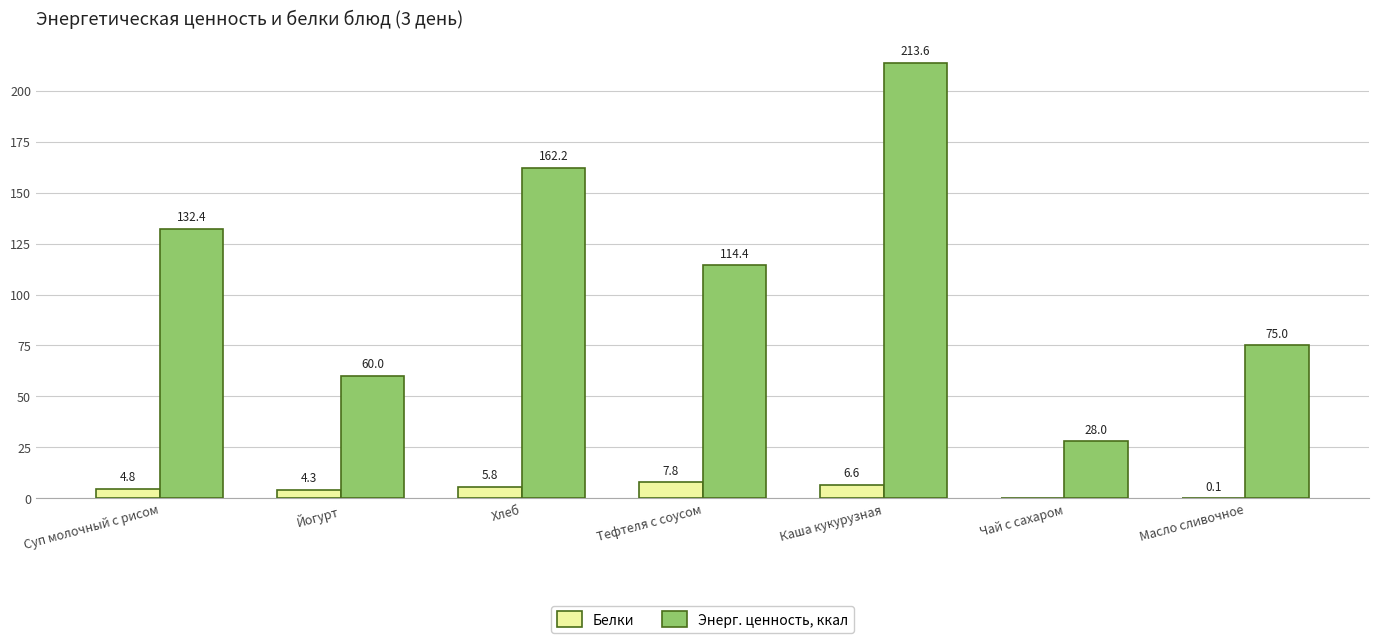

How many distinct data groups are displayed?

2